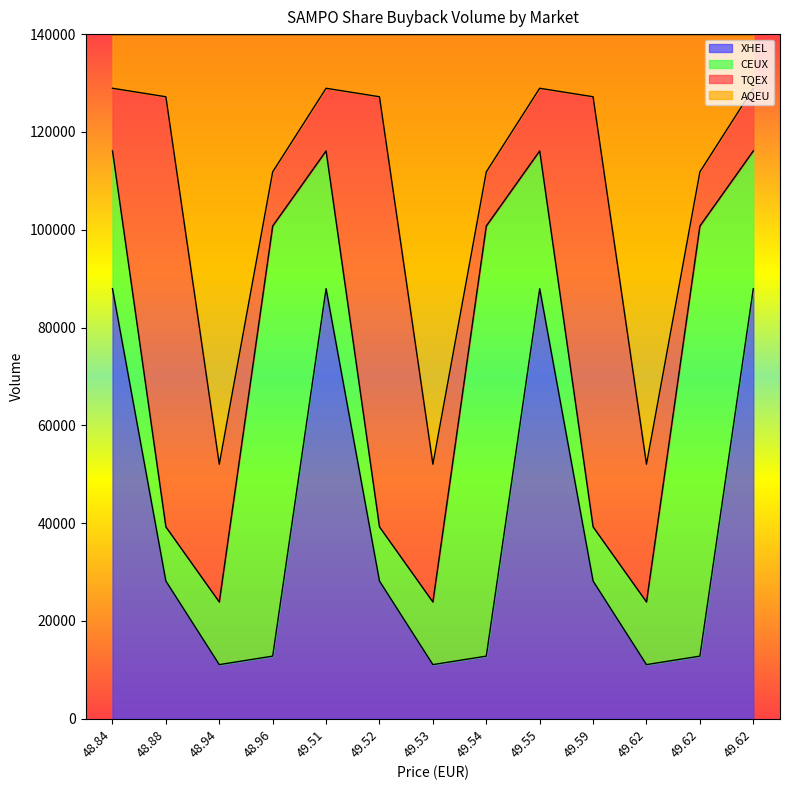

True or false: XHEL and AQEU intersect in this chart.

False